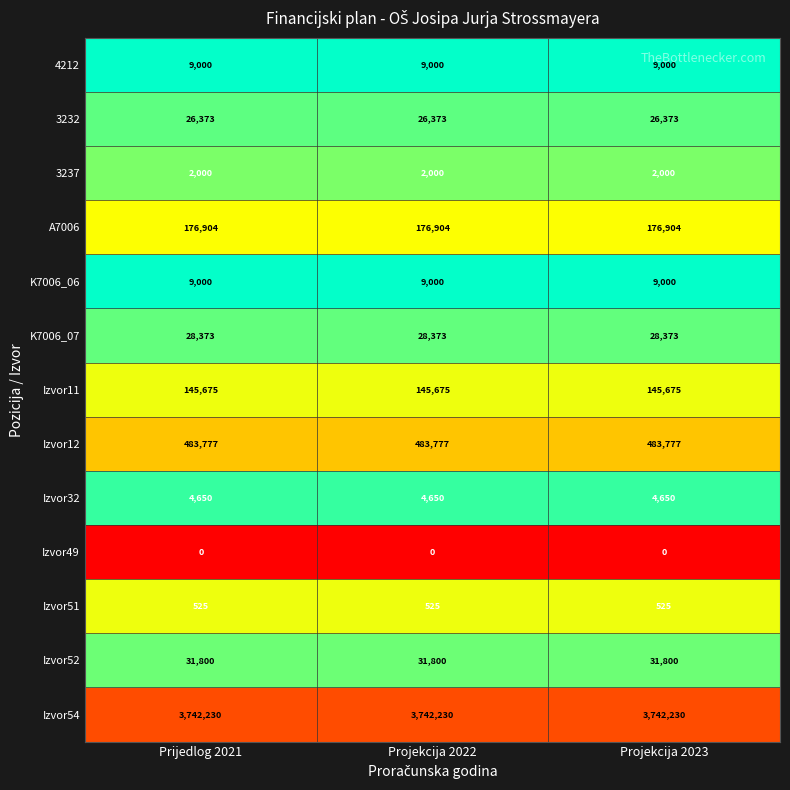

What is the average value of the A7006 series?

176904